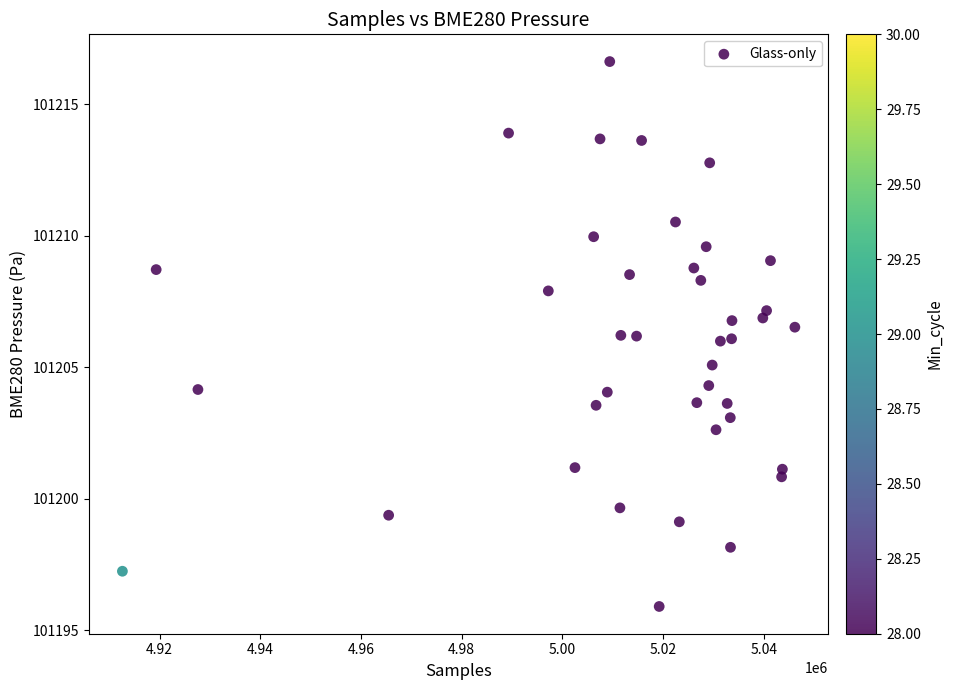

What is the range of Y values (max minus min)?

20.7